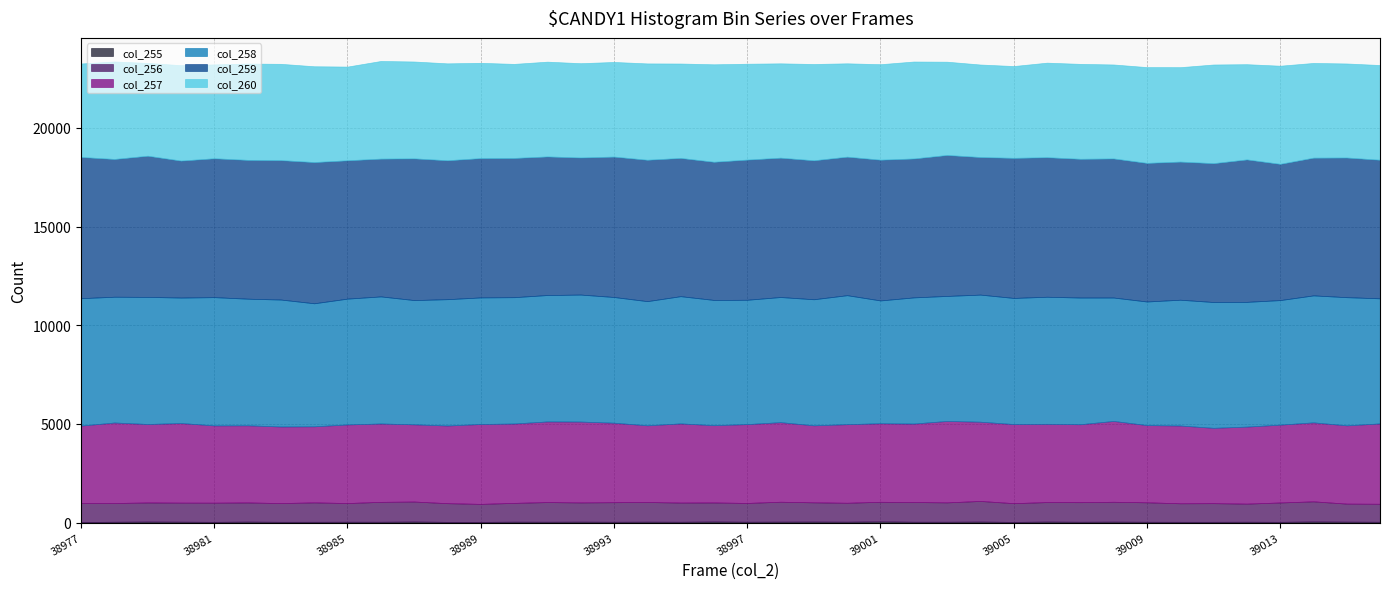

What is the sum of the col_257 values at 38988 and 39011?

7751